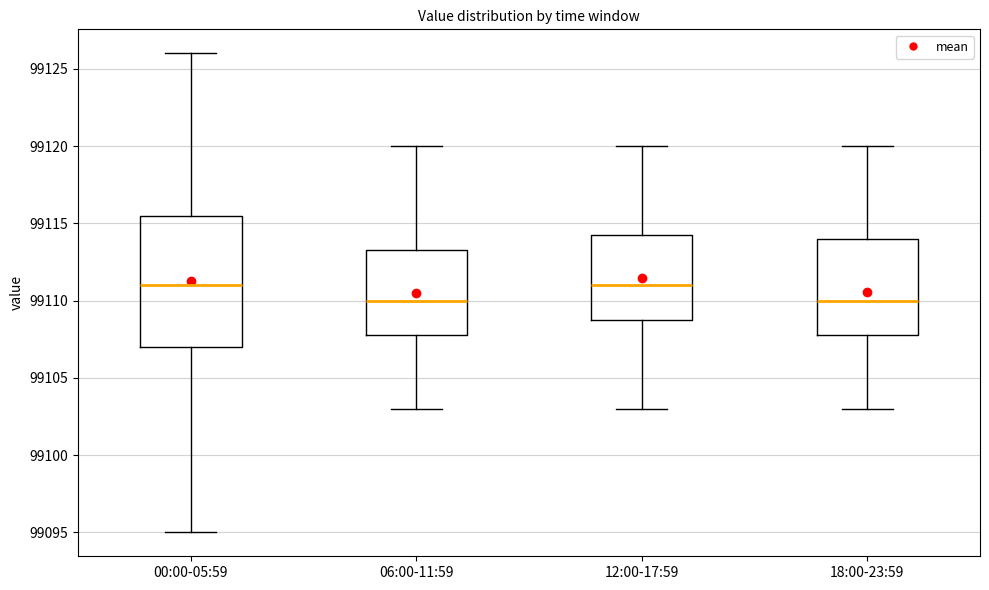

Where does the lower whisker of the box for 12:00-17:59 end on the y-axis? The values are not printed on the chart, so give them approximately, as read against the axis.

99103.0